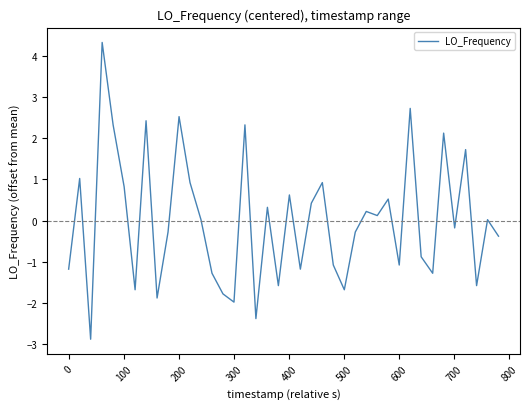

What is the smallest value displayed?

-2.9